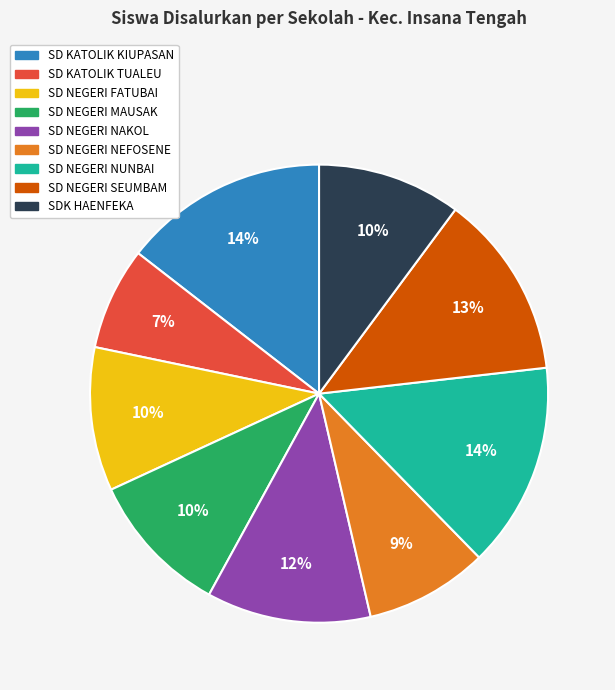

To the nearest percent, what is the combined percentage of SD KATOLIK KIUPASAN and SD NEGERI NAKOL?

26%